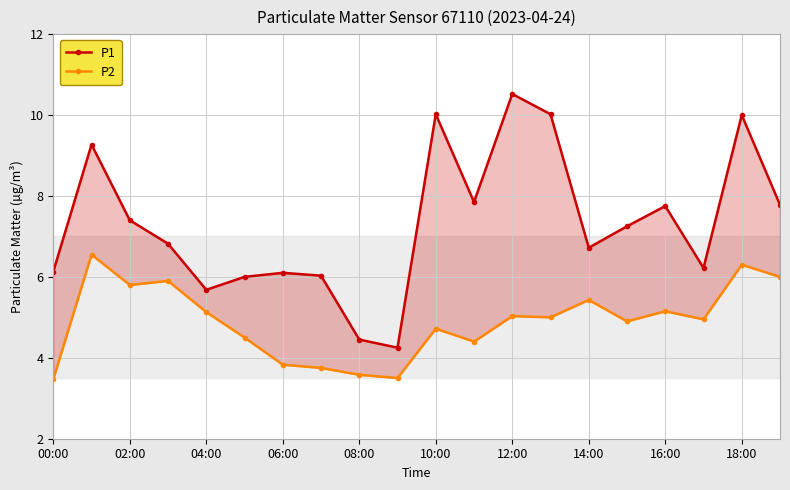

At which label does P2 first exceed 5?

02:00